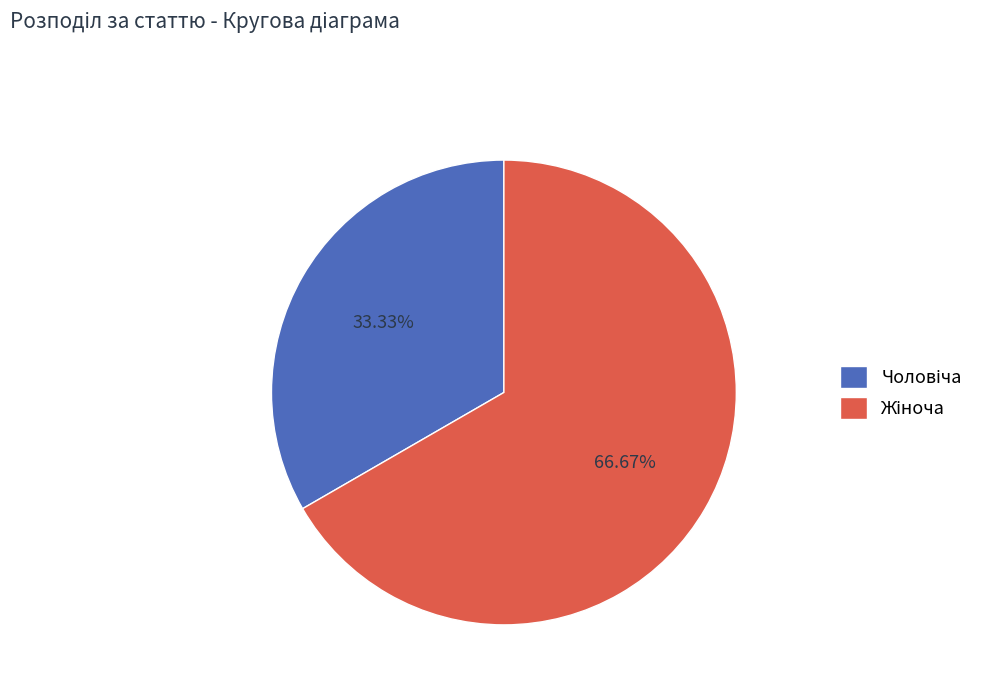

Is there a majority slice in this chart?

Yes